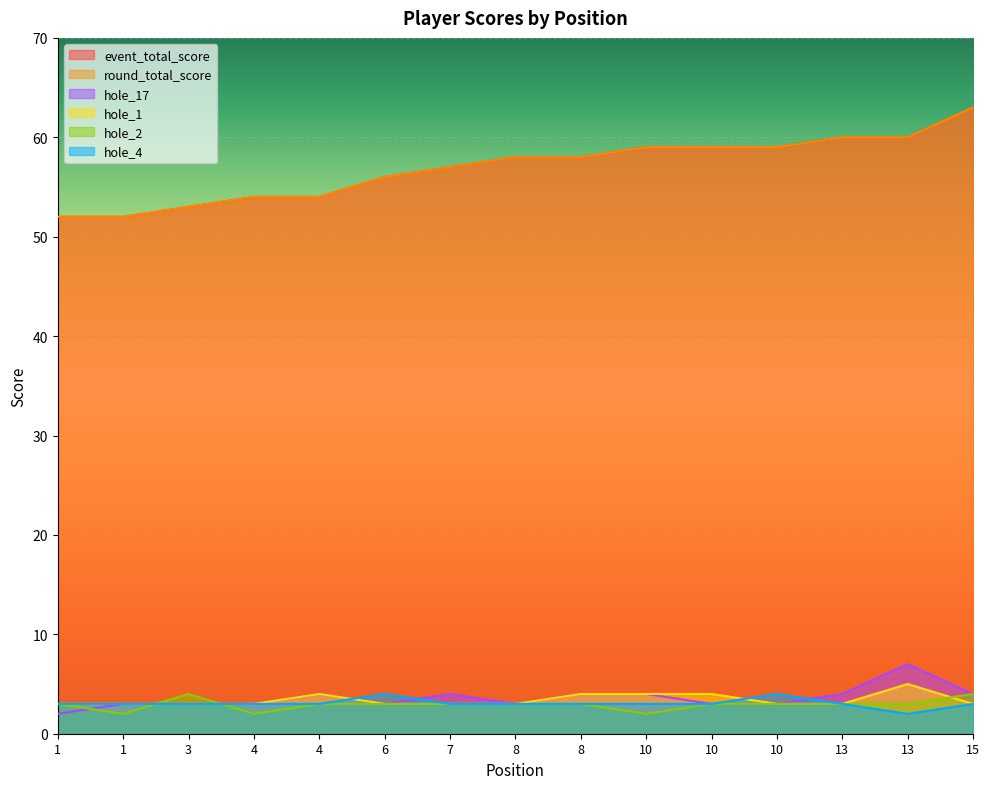

What is the value of the hole_1 point at the 11th from the left?

4